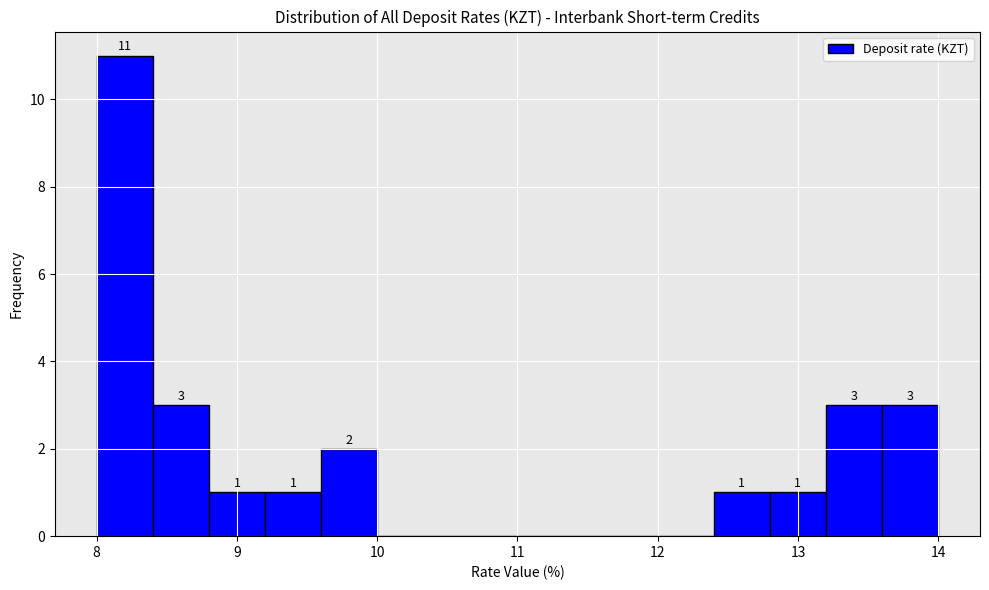

Around what value on the x-axis is the tallest bar? Give the approximate position of its centre, as read against the axis.

8.2